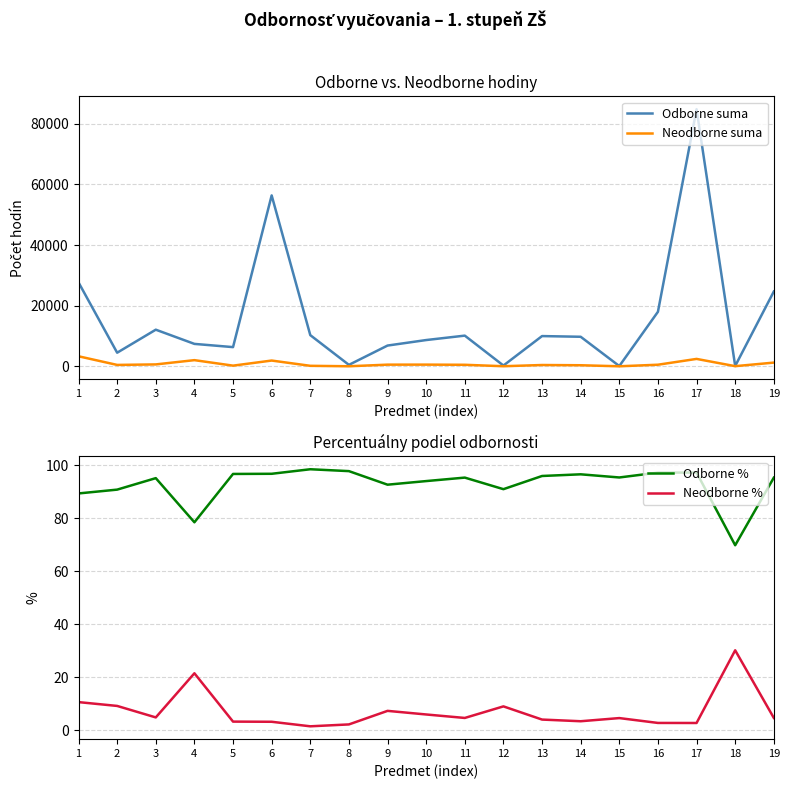

Between 13 and 17, which series saw the biggest shift?

Odborne suma